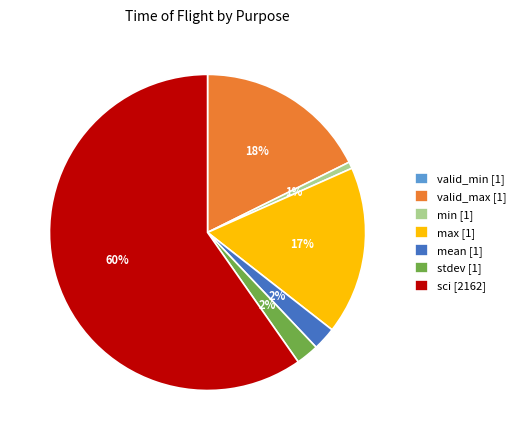

To the nearest percent, what percentage of the pie is min [1]?

1%